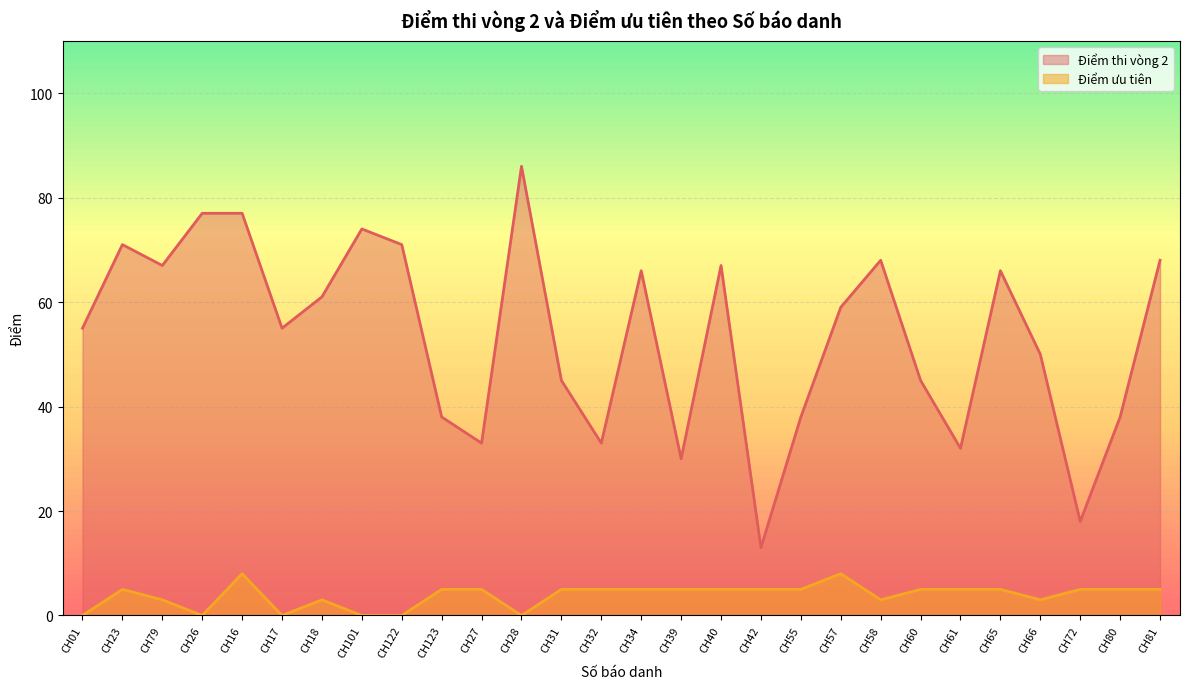

At which label does Điểm ưu tiên first exceed 5?

CH16